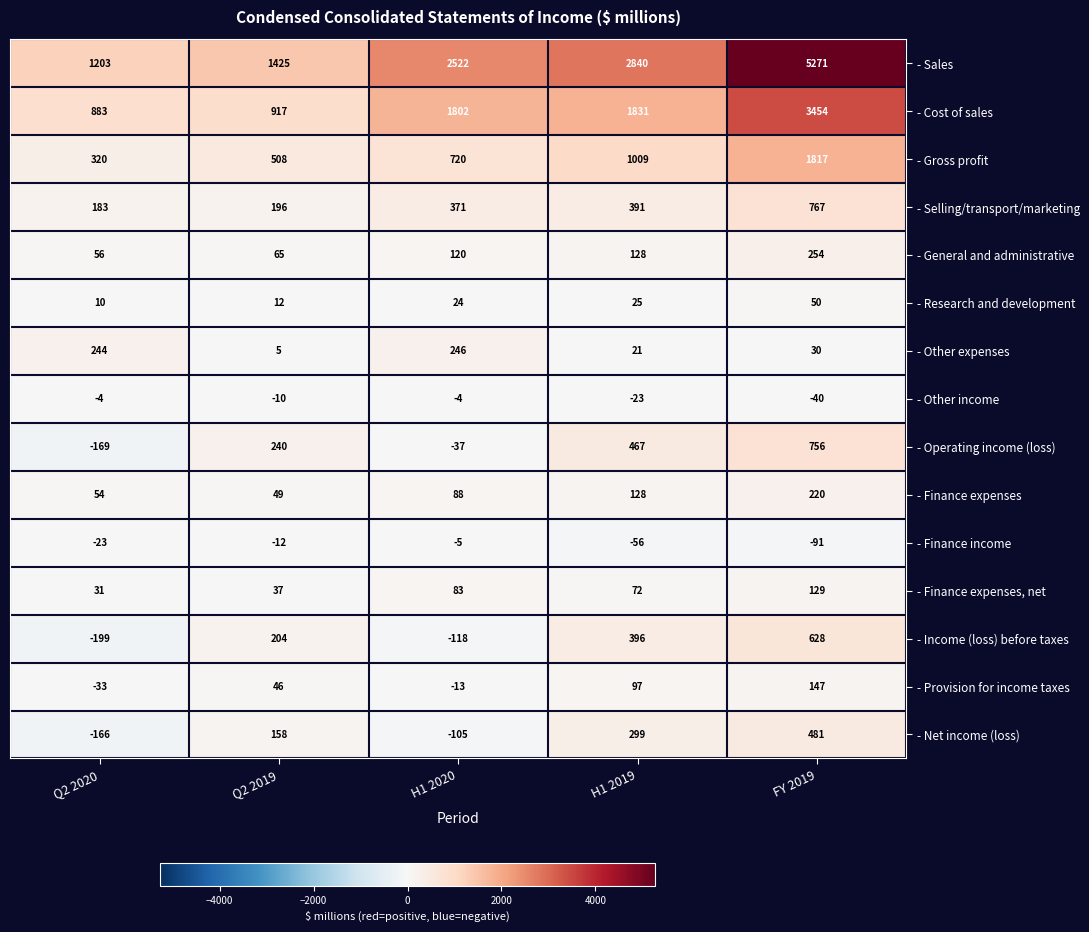

Which series has the widest spread of values?

- Sales